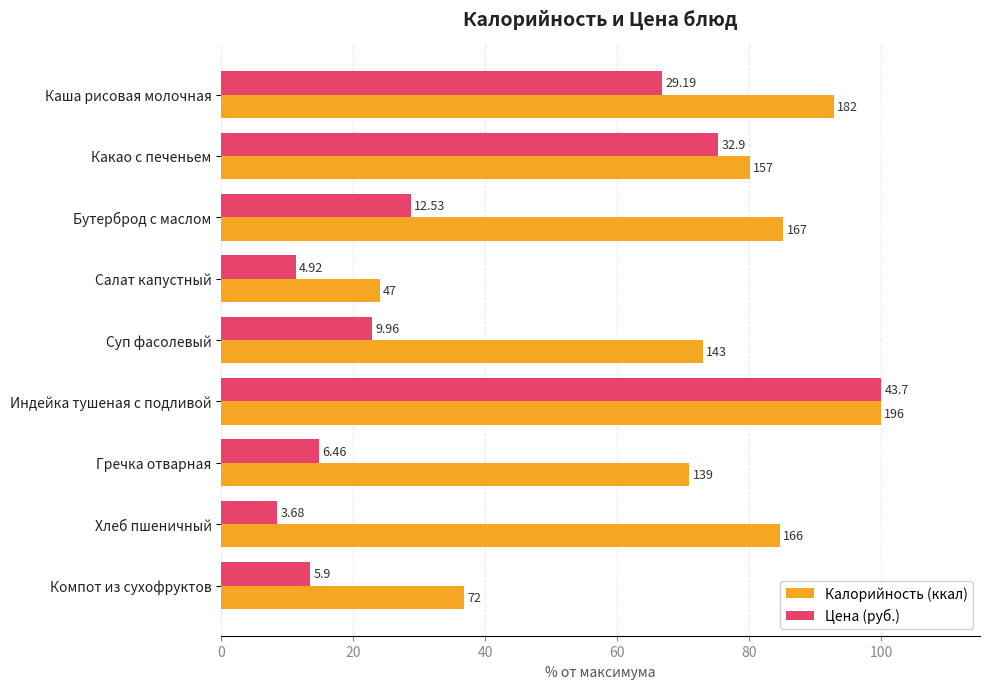

What are all the series names shown in the legend?

Калорийность (ккал), Цена (руб.)